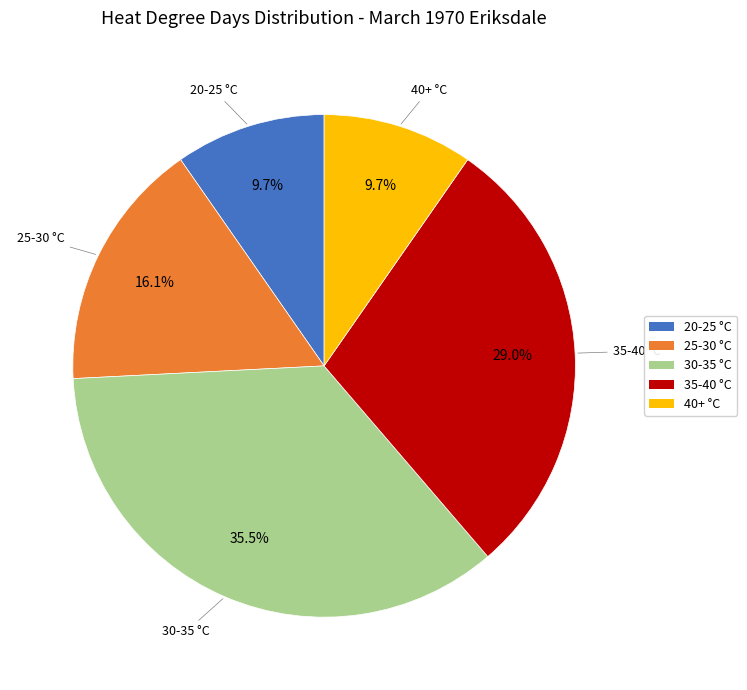

What portion of the pie excludes 35-40 °C?

71.0%